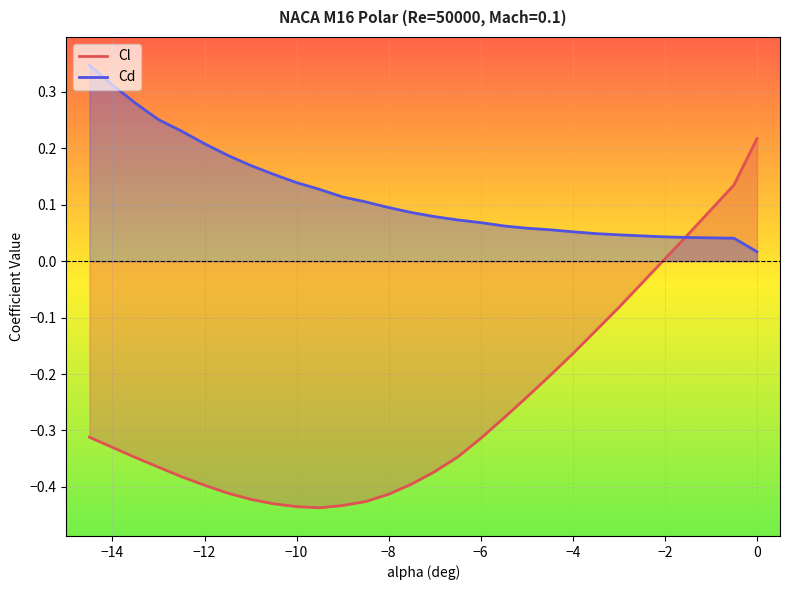

List the series in order of their overall mean, highest first.

Cd, Cl